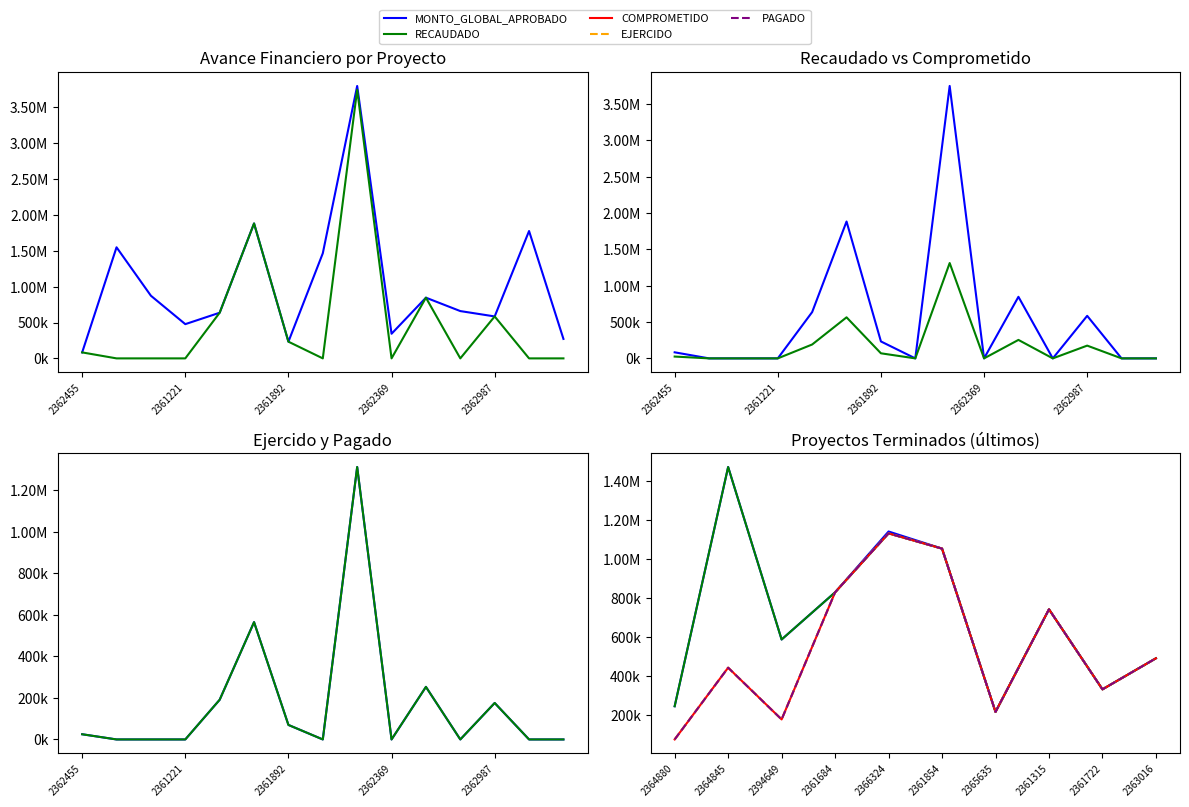

What is the value of the MONTO_GLOBAL_APROBADO point at the 4th from the left?

827474.7